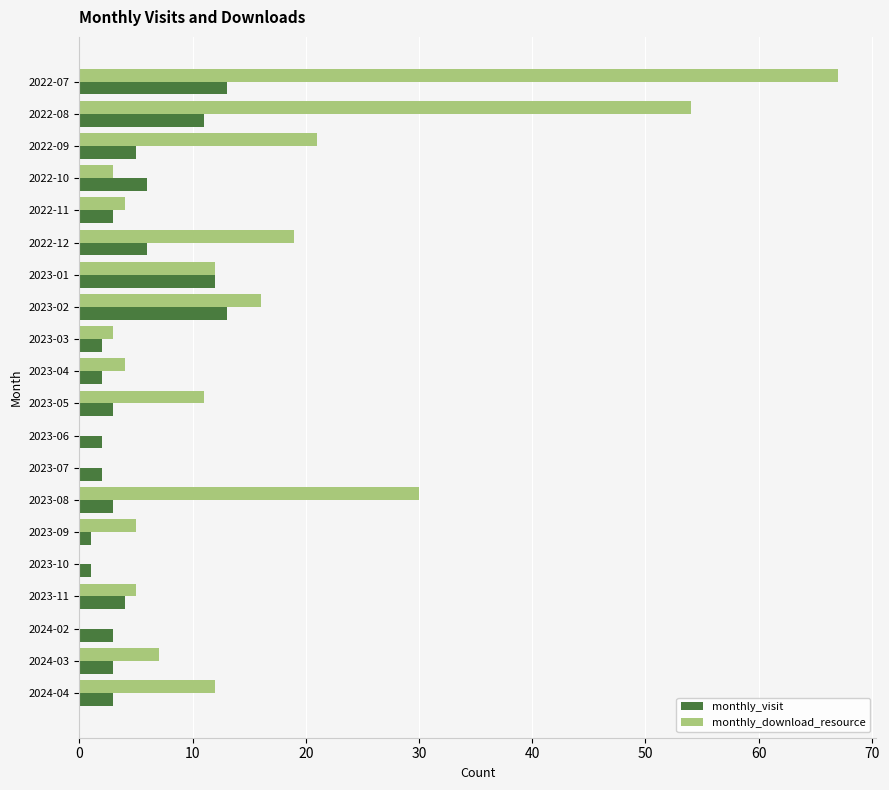

What is the total value across all series at 2022-12?

25